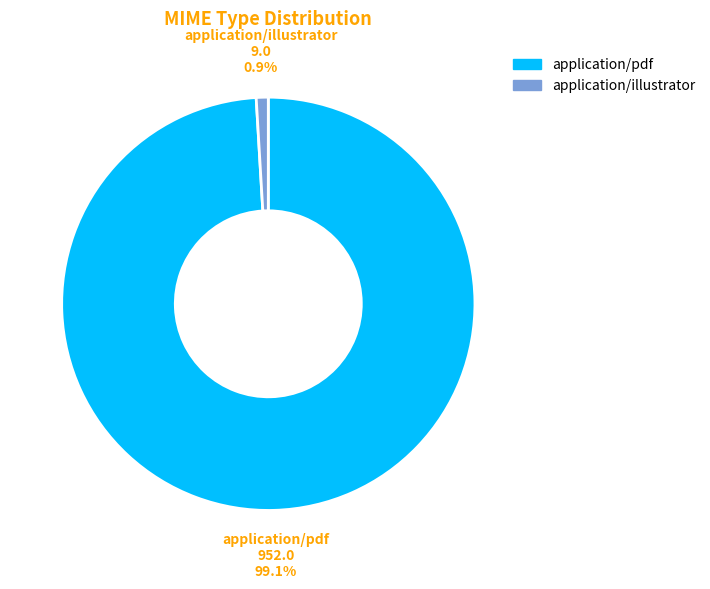

Is it true that application/illustrator is 1% of the pie?

True